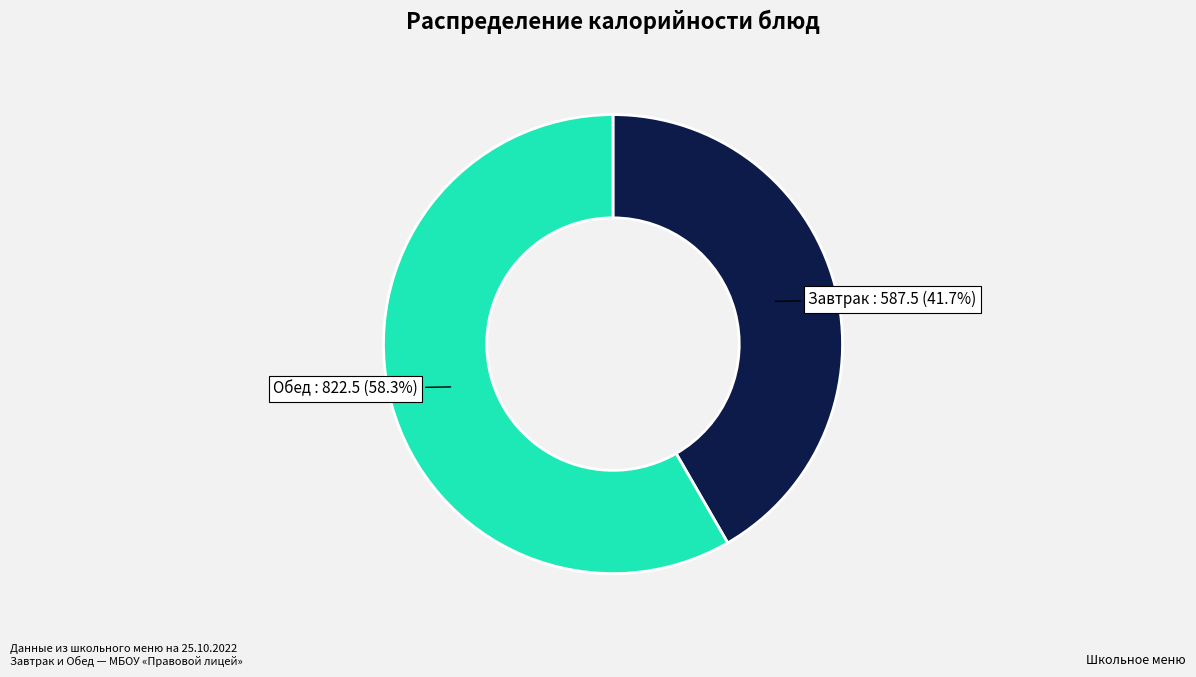

Is there any slice that represents more than half of the pie?

Yes